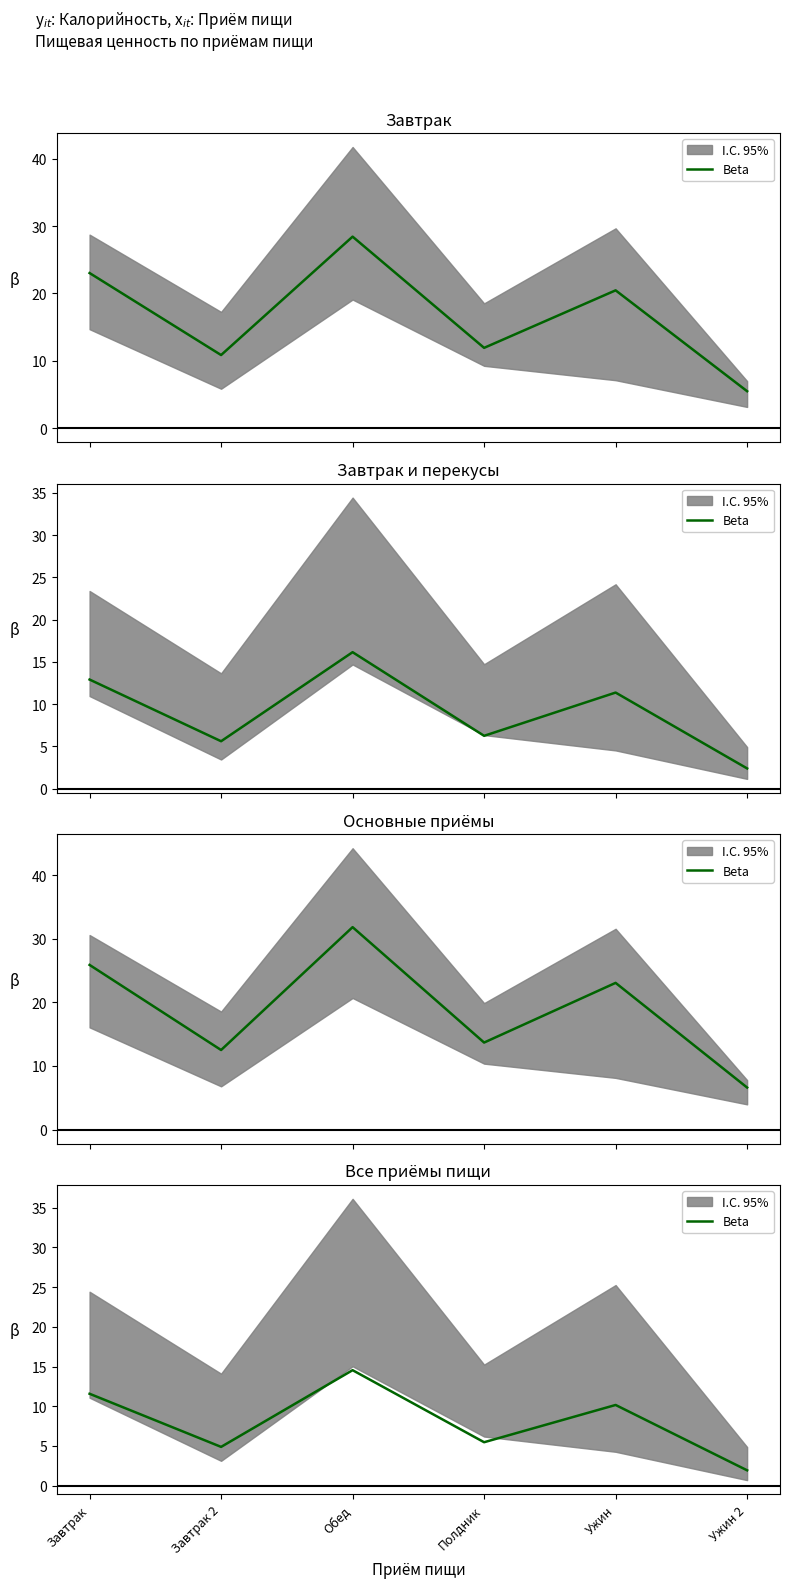

At which category does the chart reach its minimum across all series?

Ужин 2